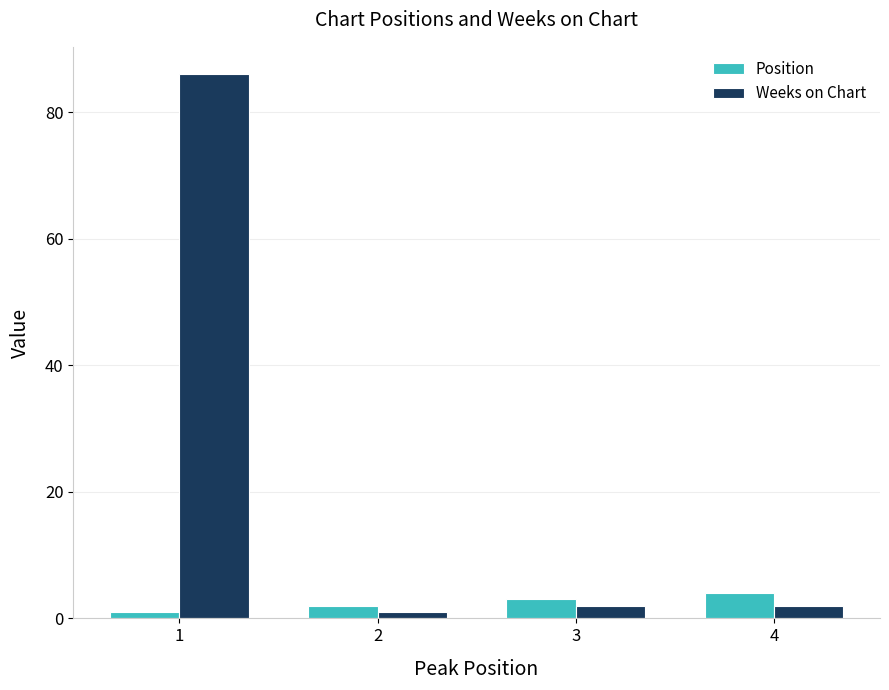

How many categories are shown in the chart?

4